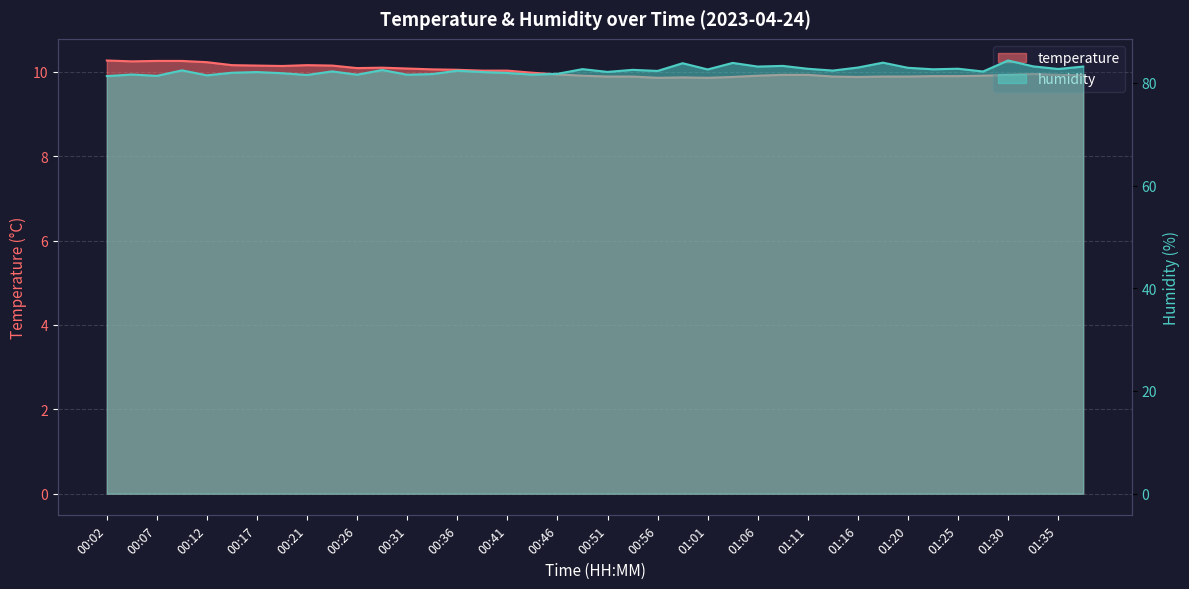

True or false: temperature has more than 0 interior local peaks.

True